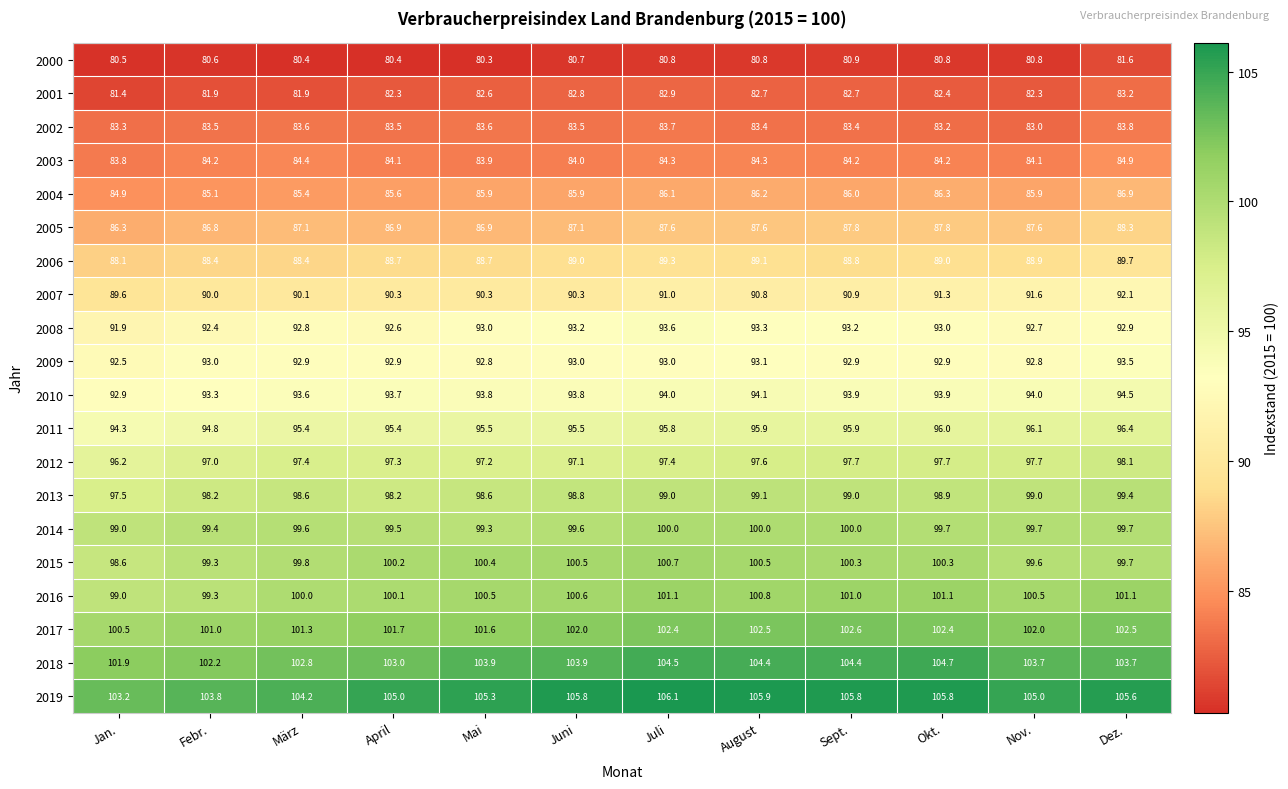

Which series has the largest total across all categories?

2019